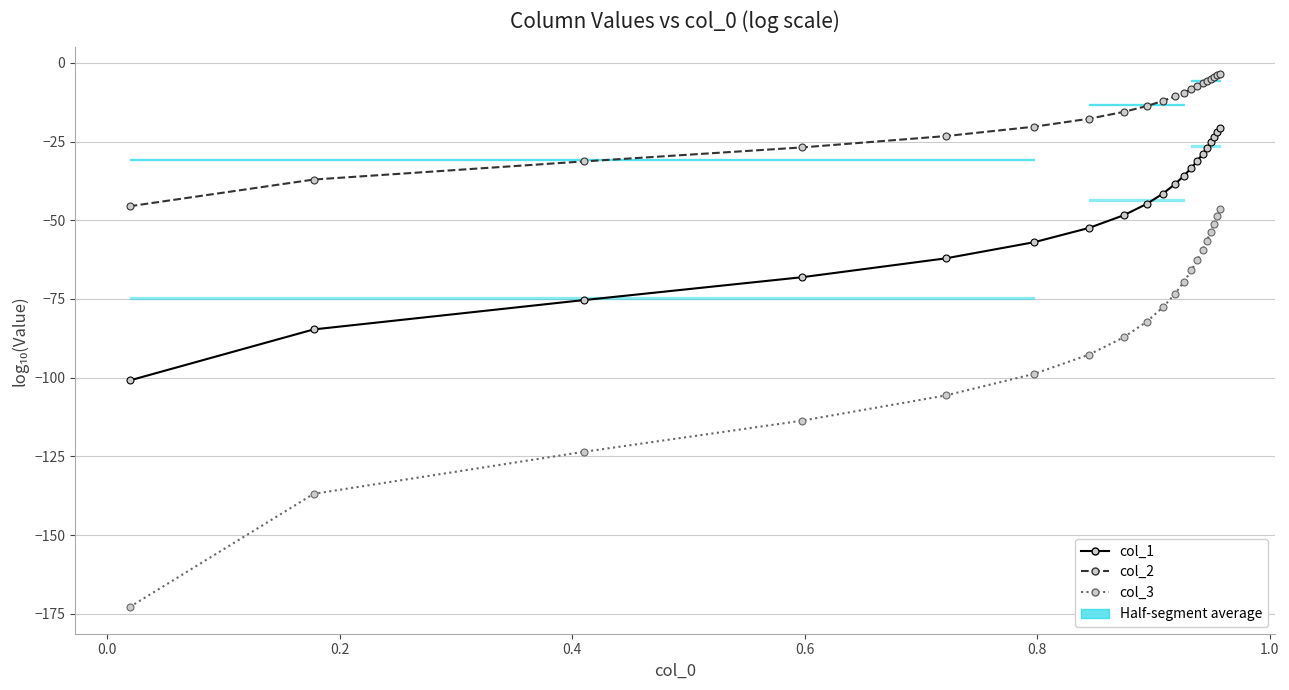

What is the difference between the maximum and minimum values in the col_1 series?

80.3